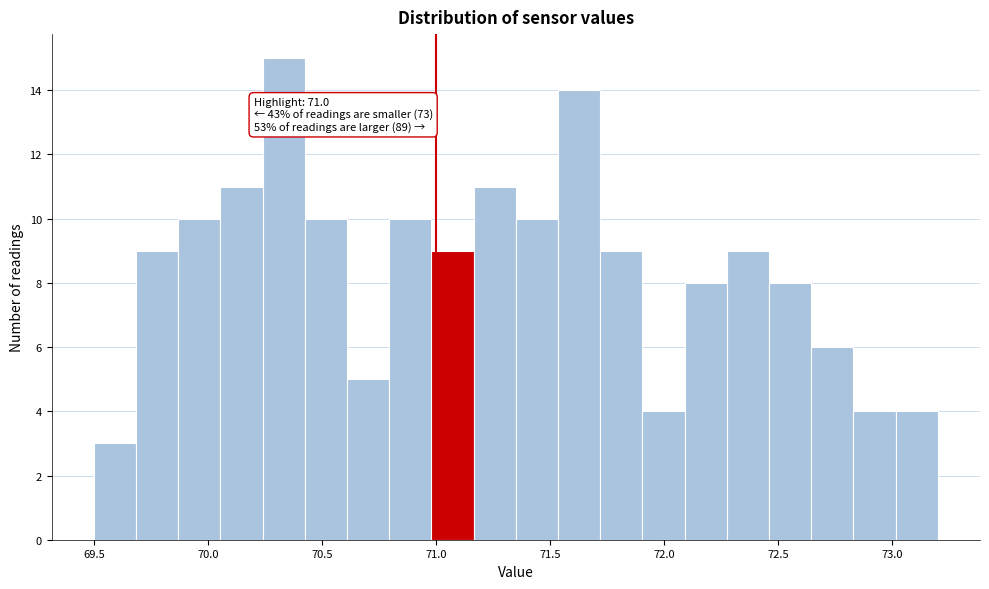

Read against the x-axis, roughly where is the centre of the tallest bar?

70.35